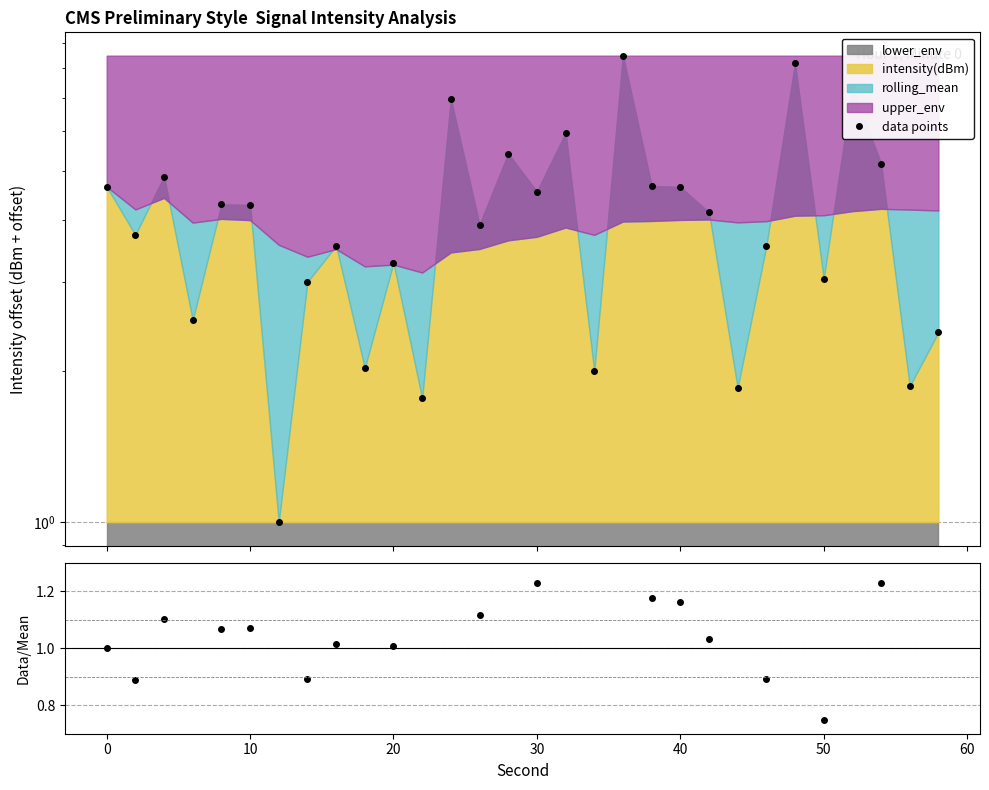

Reading right to left, list all the values displayed in this chart.

data points: 2.4	1.9	5.2	7.3	3.1	8.2	3.5	1.9	4.1	4.6	4.7	8.5	2.0	5.9	4.6	5.4	3.9	6.9	1.8	3.3	2.0	3.6	3.0	1.0	4.3	4.3	2.5	4.9	3.7	4.7
intensity/rolling_mean: 0.6	0.4	1.2	1.8	0.7	2.0	0.9	0.5	1.0	1.2	1.2	2.1	0.5	1.5	1.2	1.5	1.1	2.0	0.6	1.0	0.6	1.0	0.9	0.3	1.1	1.1	0.6	1.1	0.9	1.0